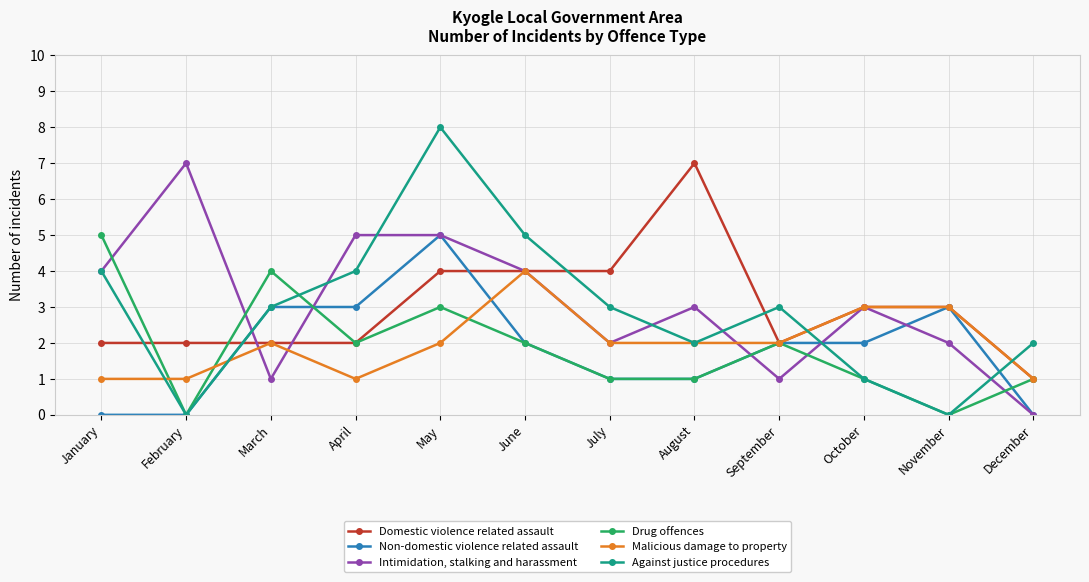

Between April and August, which series saw the biggest shift?

Domestic violence related assault